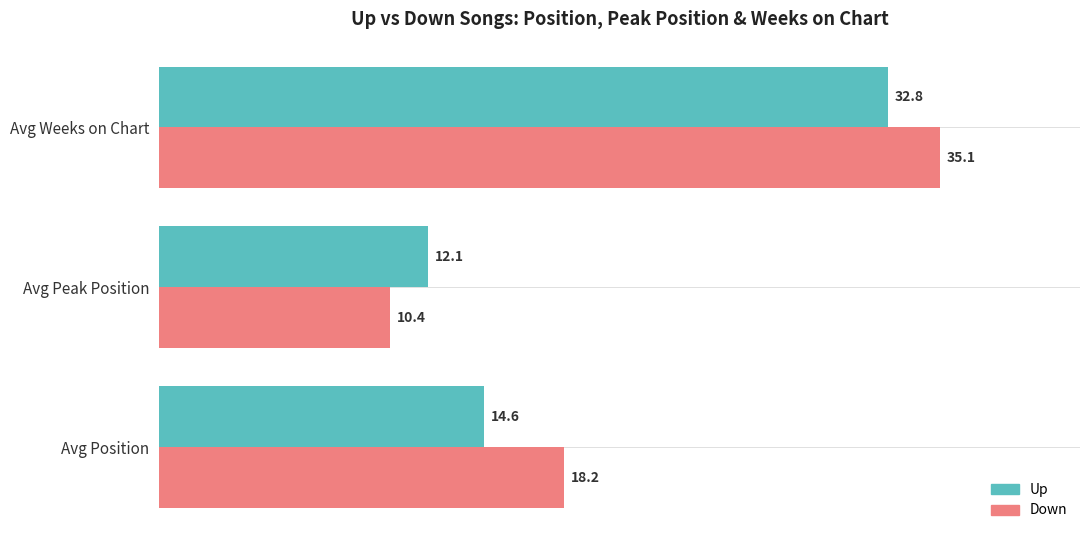

List the labels in order of Up value, smallest first.

Avg Peak Position, Avg Position, Avg Weeks on Chart